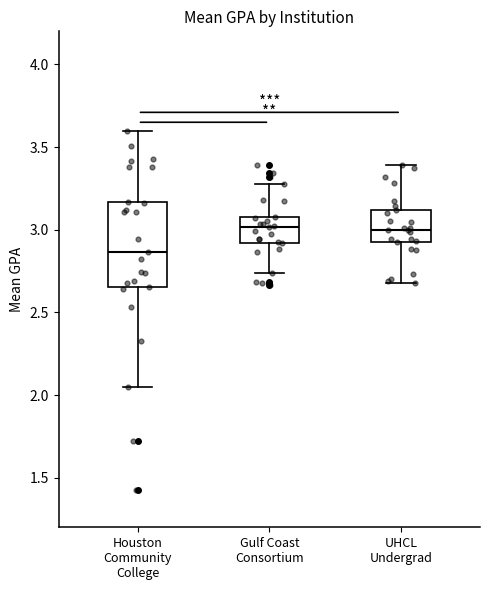

Comparing the boxes themselves (not the whiskers), which one is the tallest?

Houston Community College